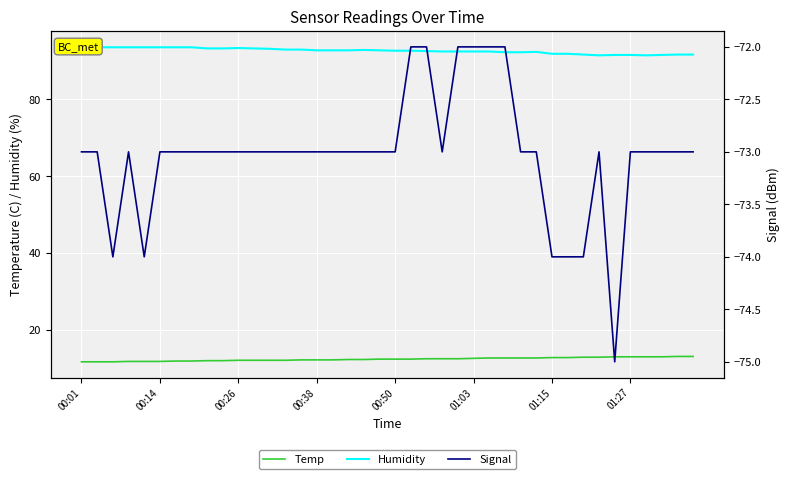

How many data points in Signal are less than -73?

6